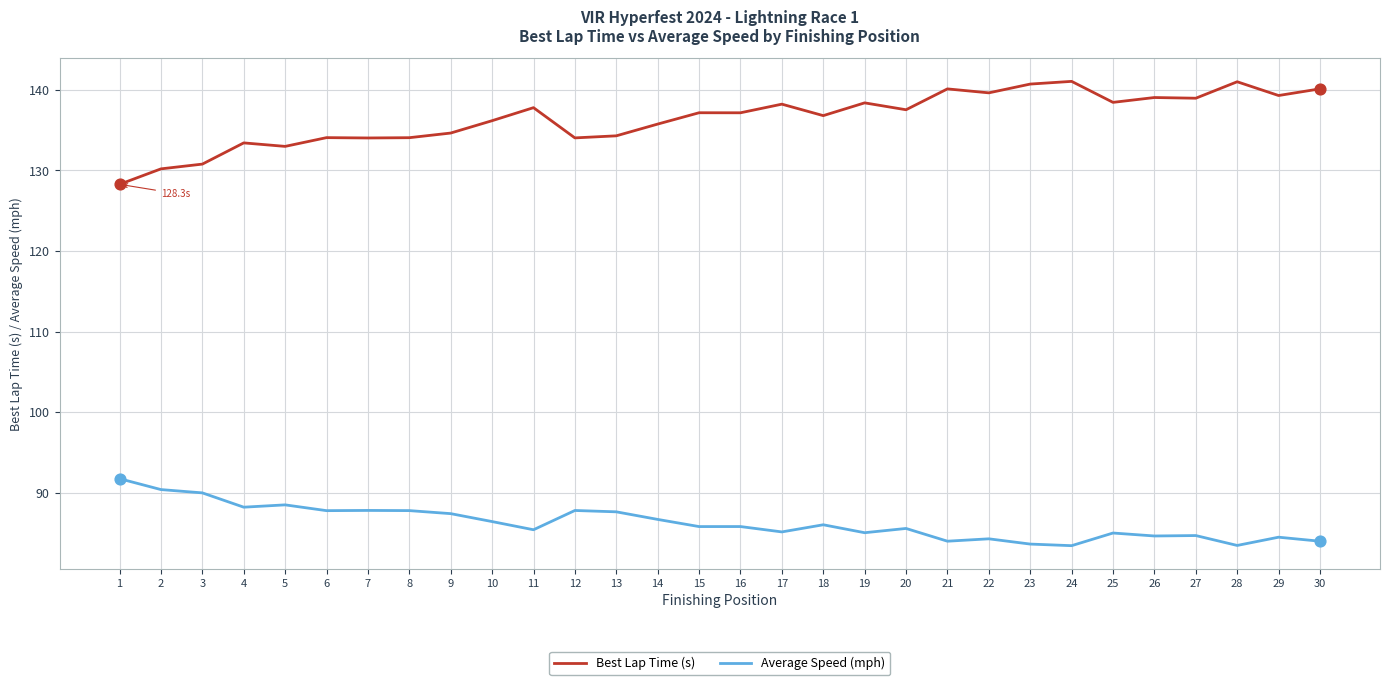

At how many categories does at least one series exceed 123?

30